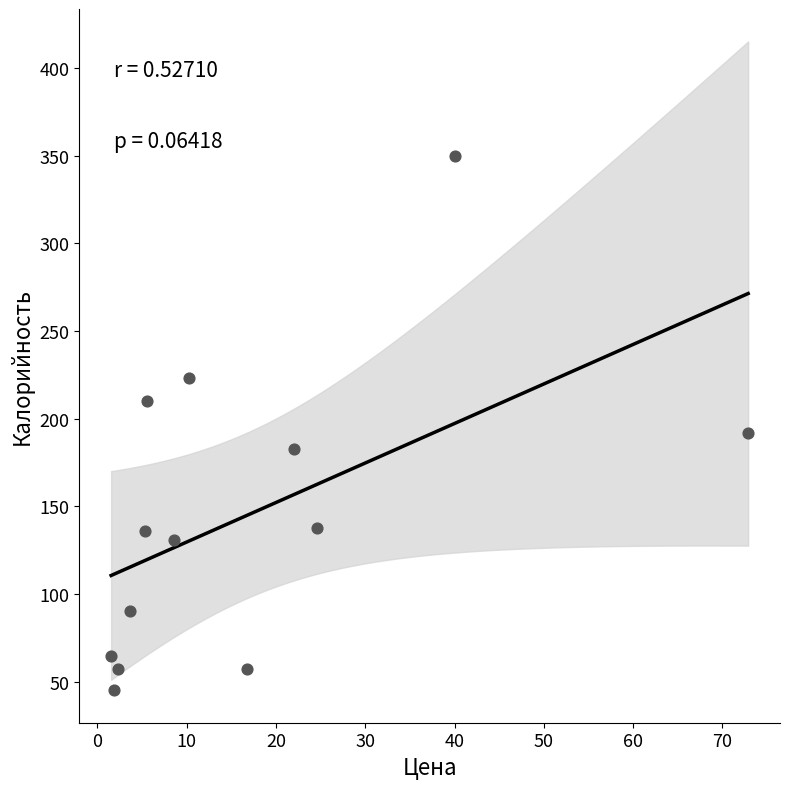

What is the range of Y values (max minus min)?

304.8